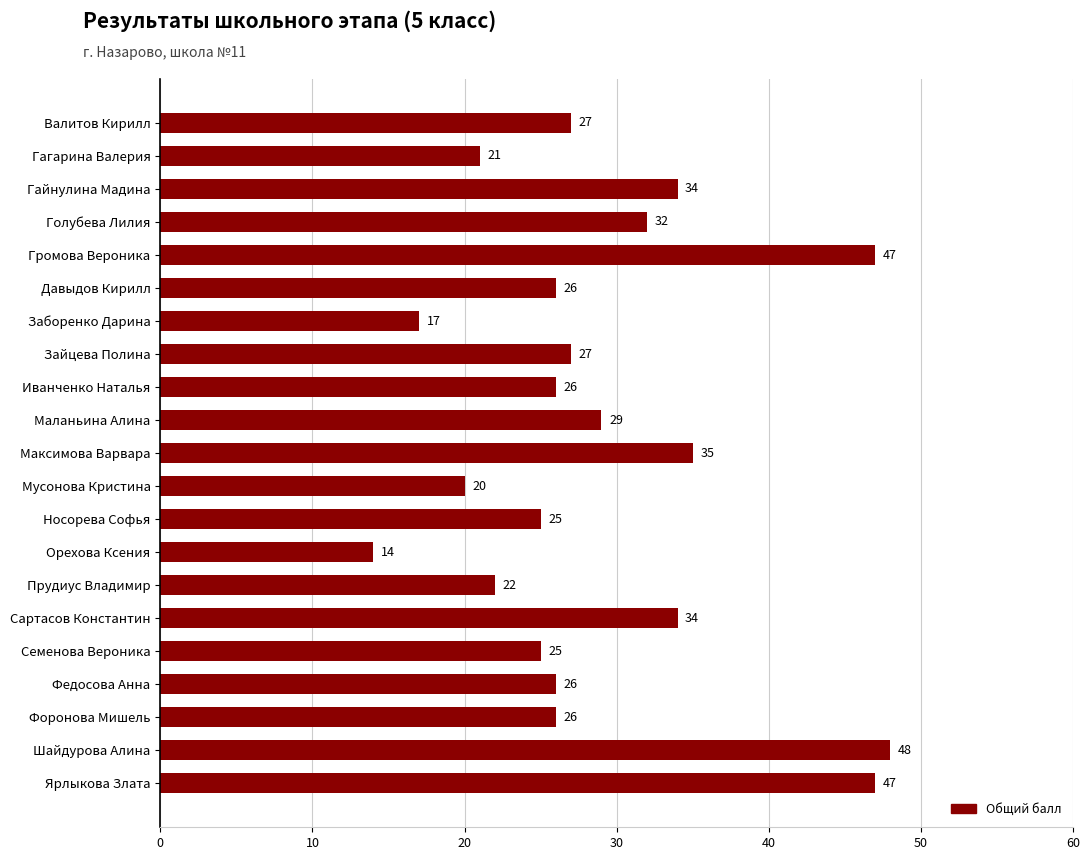

How many distinct data groups are displayed?

1